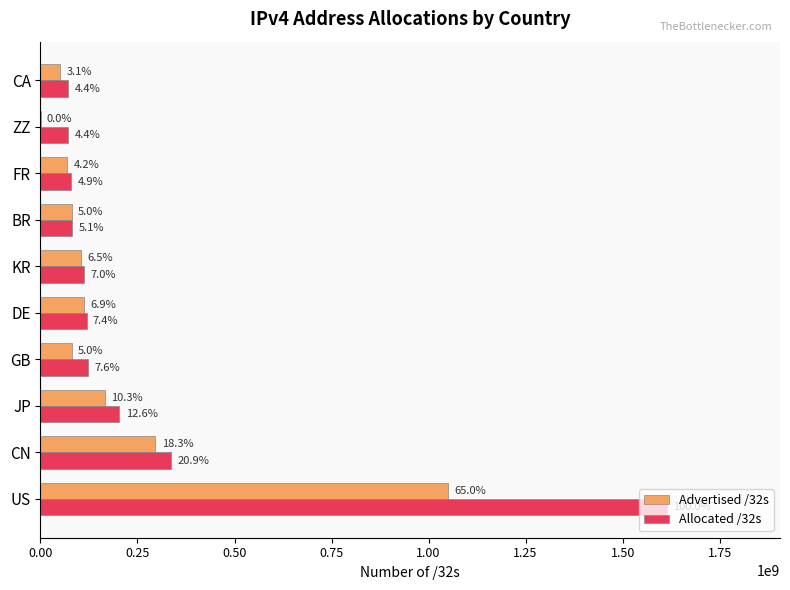

What are all the series names shown in the legend?

Advertised /32s, Allocated /32s